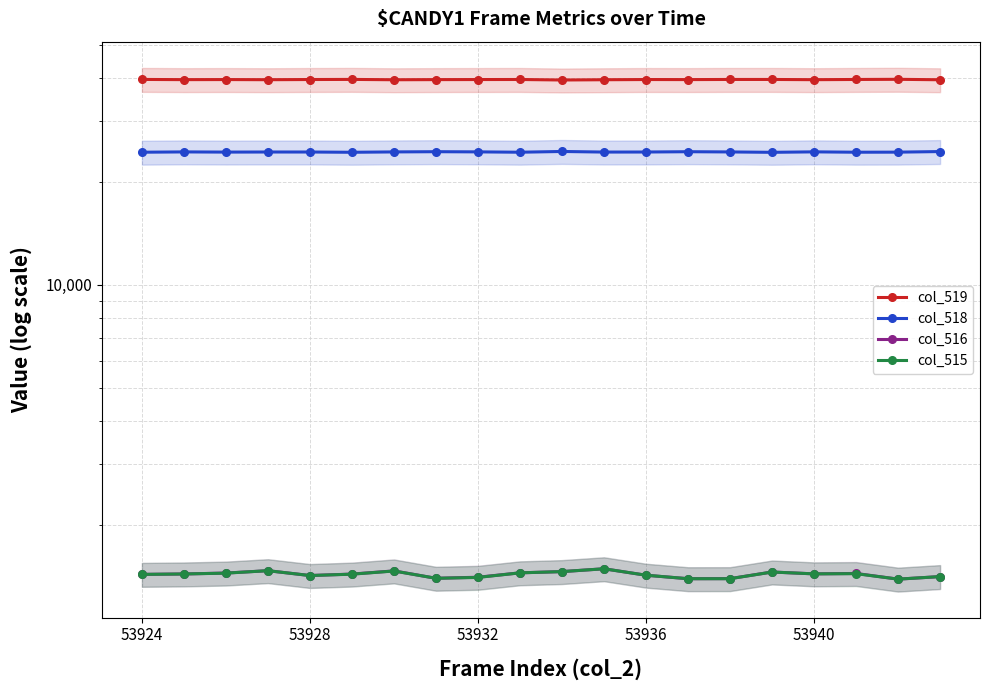

Does the chart display data point markers on the line(s)?

Yes